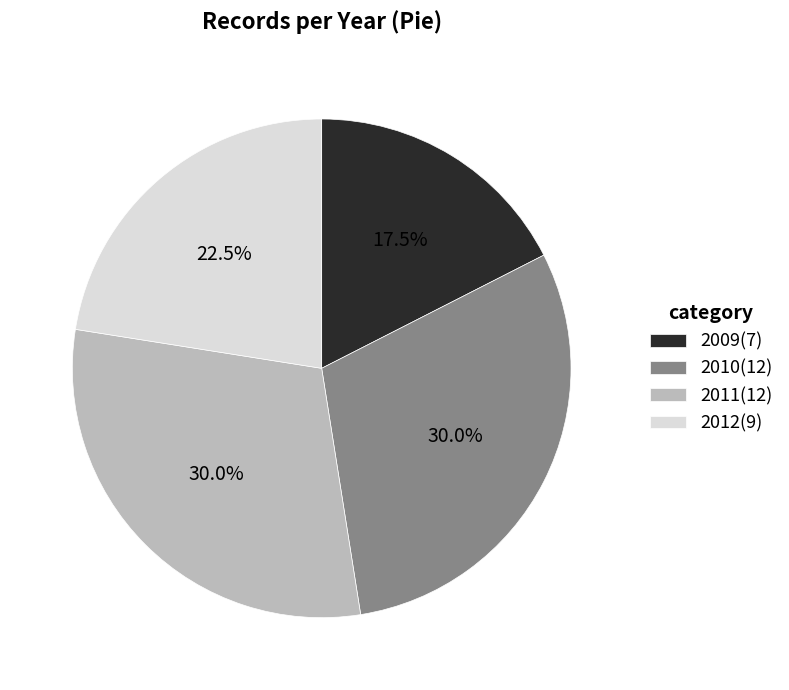

How many slices are in this pie chart?

4